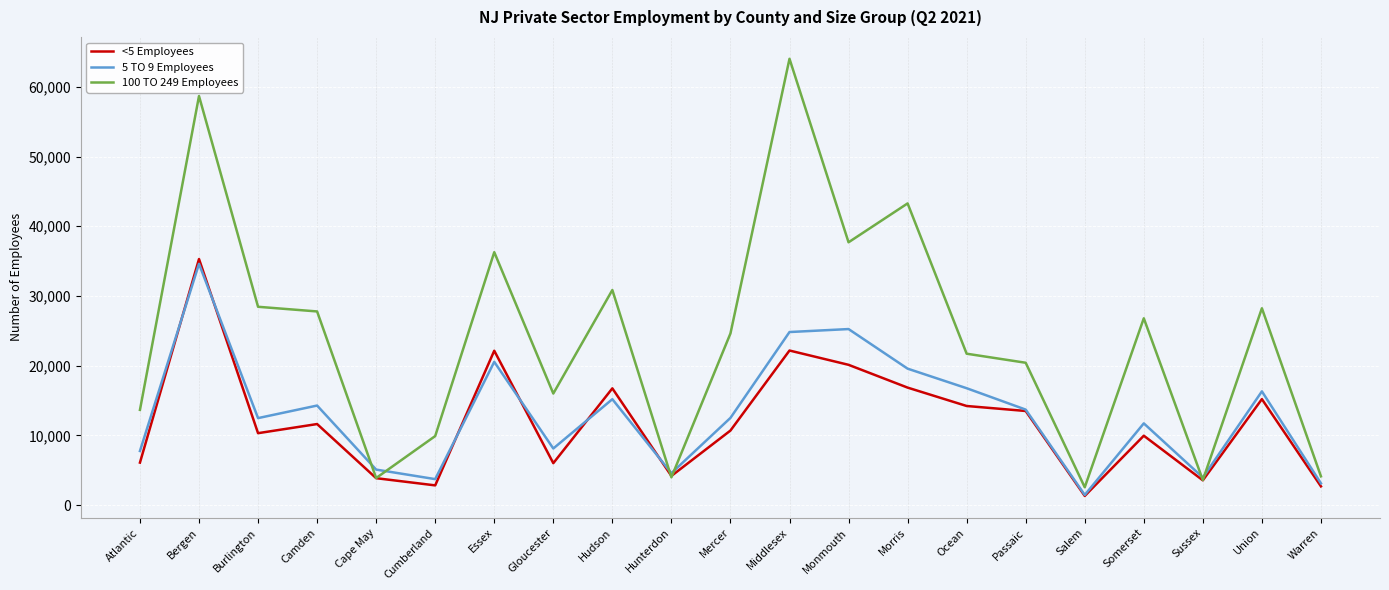

Which series has the widest spread of values?

100 TO 249 Employees